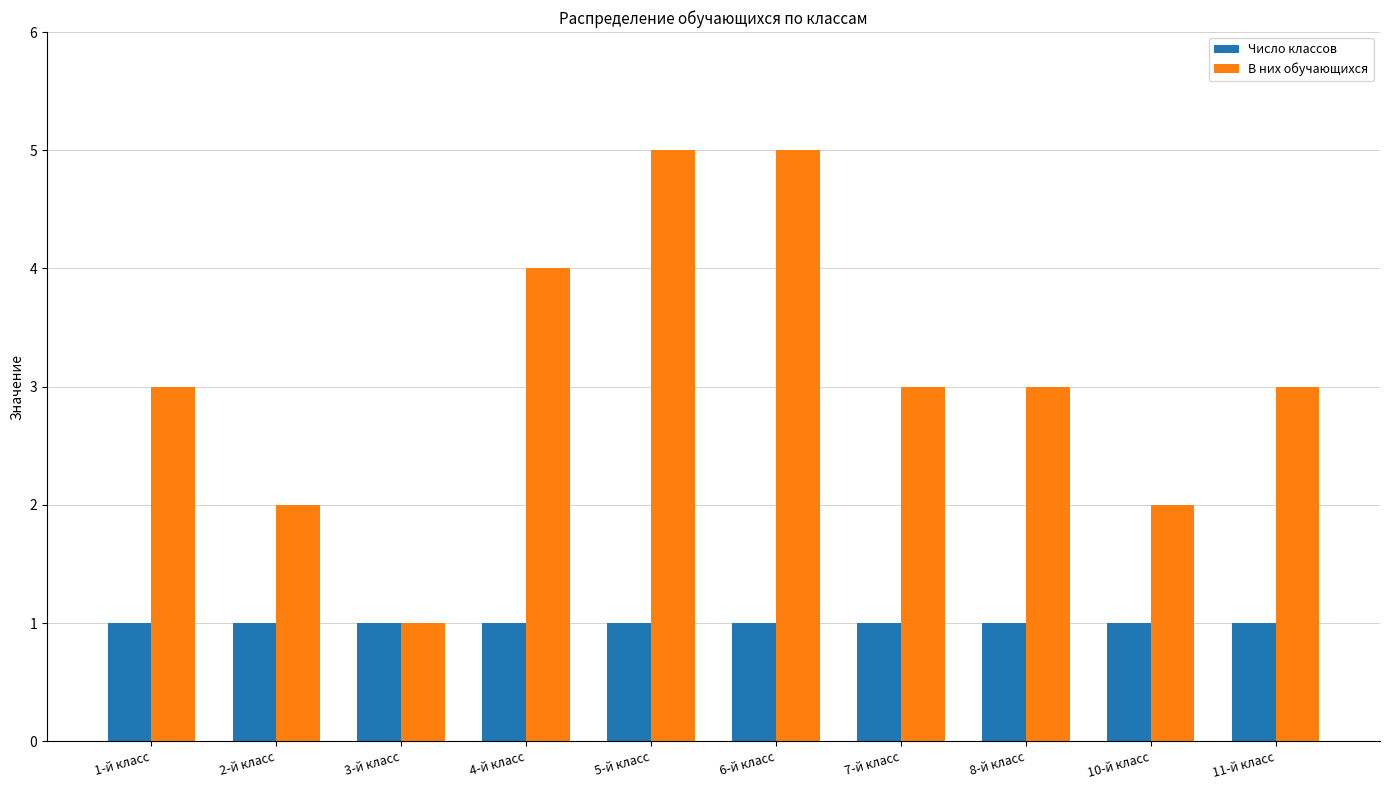

What is the maximum value for Число классов?

1